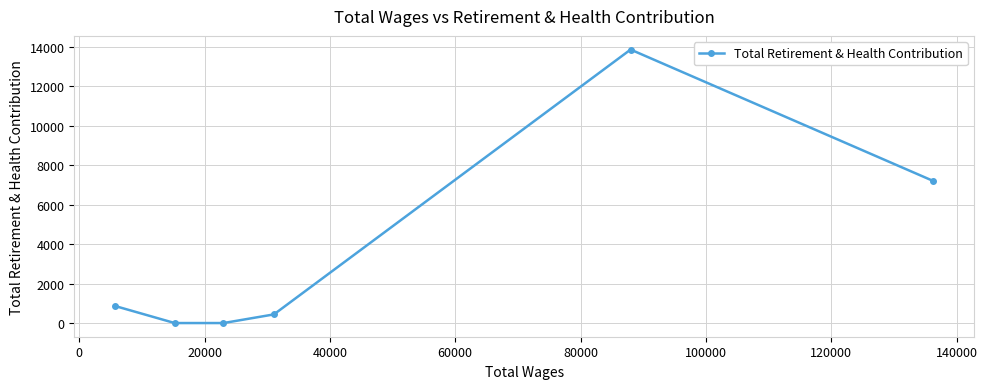

What is the value of the 6th point from the left?

7203